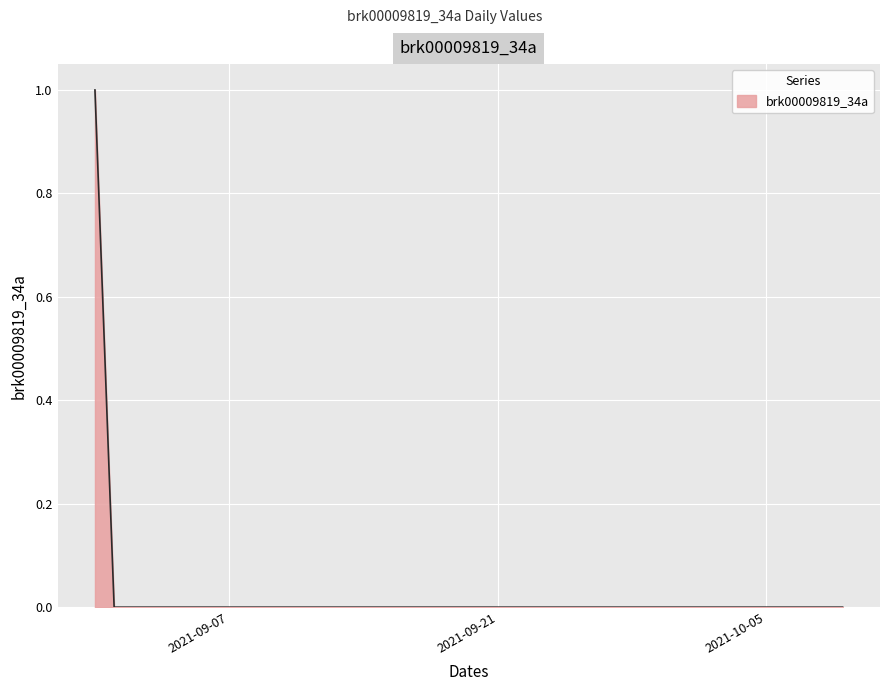

At which label is the value closest to 0?

2021-09-01